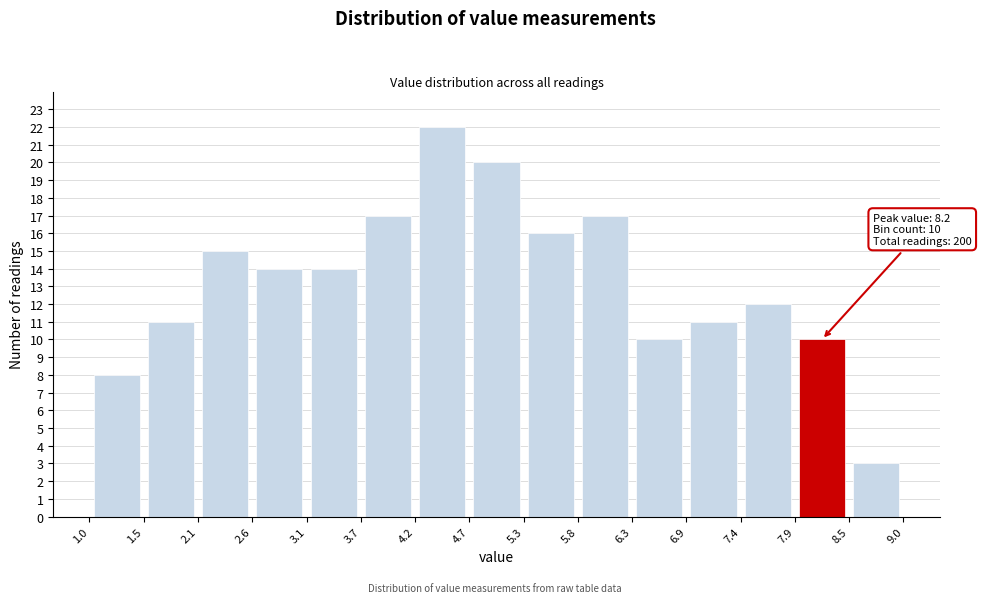

Which range on the x-axis has the tallest bar?

4.2 to 4.7